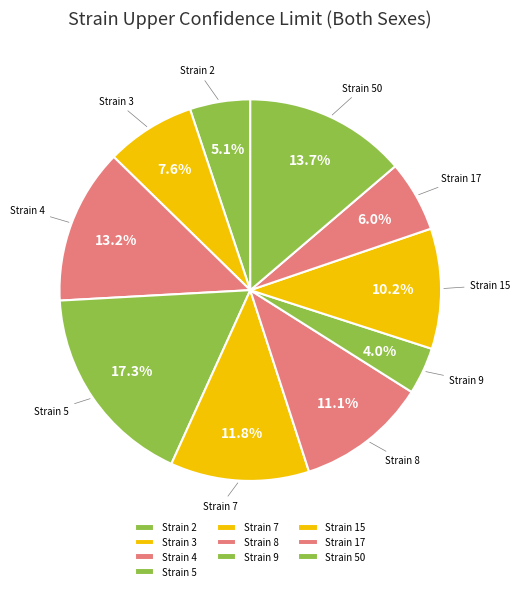

How many slices are in this pie chart?

10